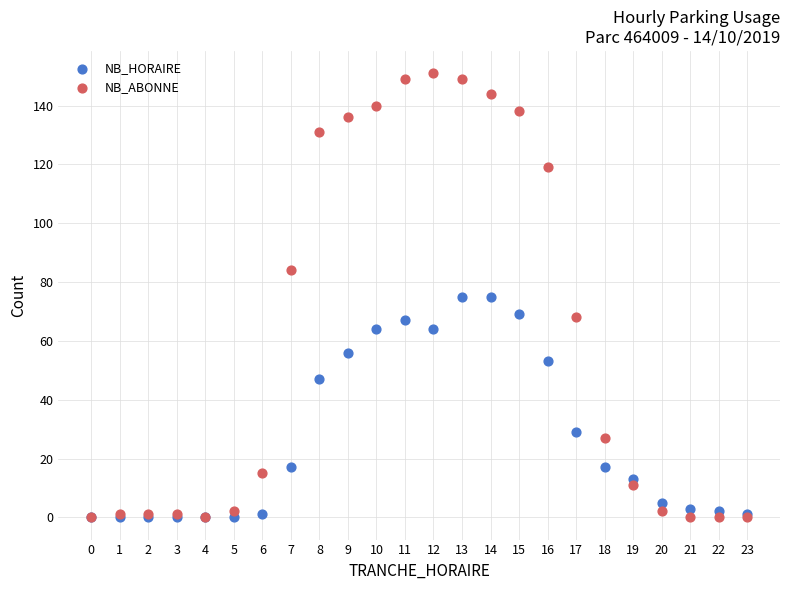

In the NB_HORAIRE series, what Y value is closest to 37?

29